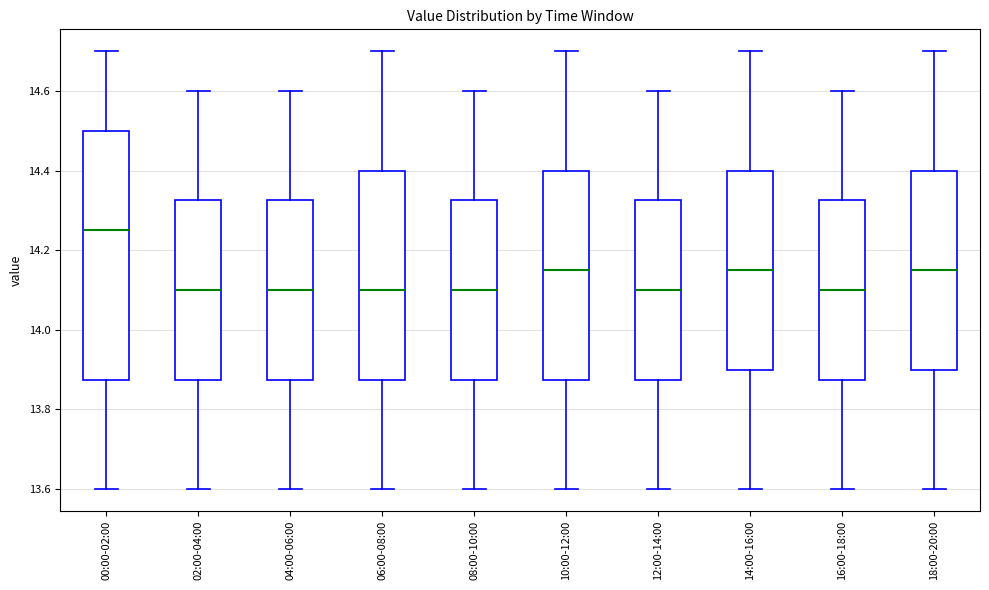

Which box is the tallest, from its lower edge to its upper edge?

00:00-02:00